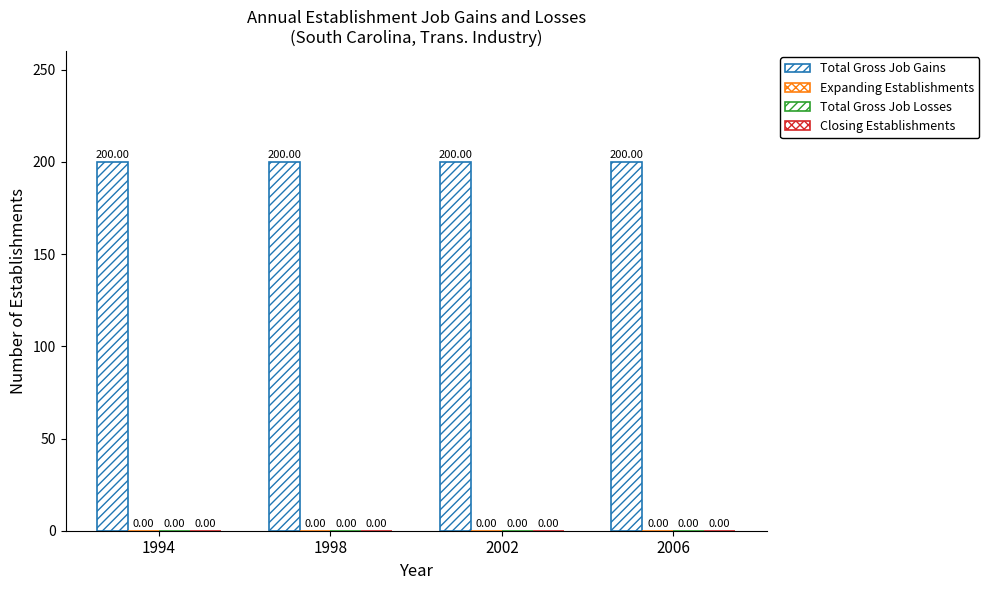

Is it true that Total Gross Job Gains equals 70 at 1994?

False